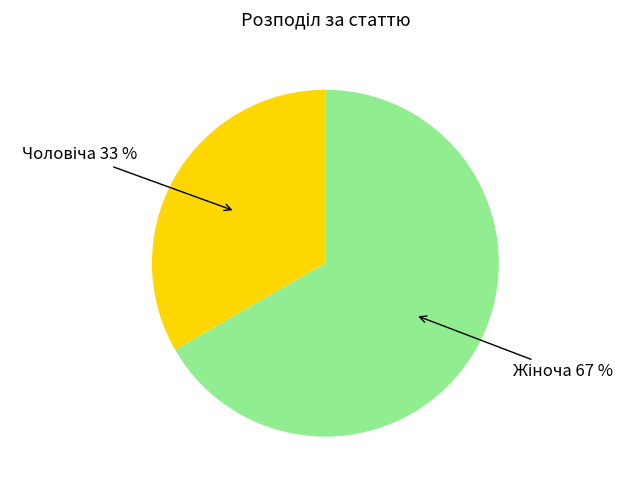

To the nearest percent, what is the average slice percentage?

50%